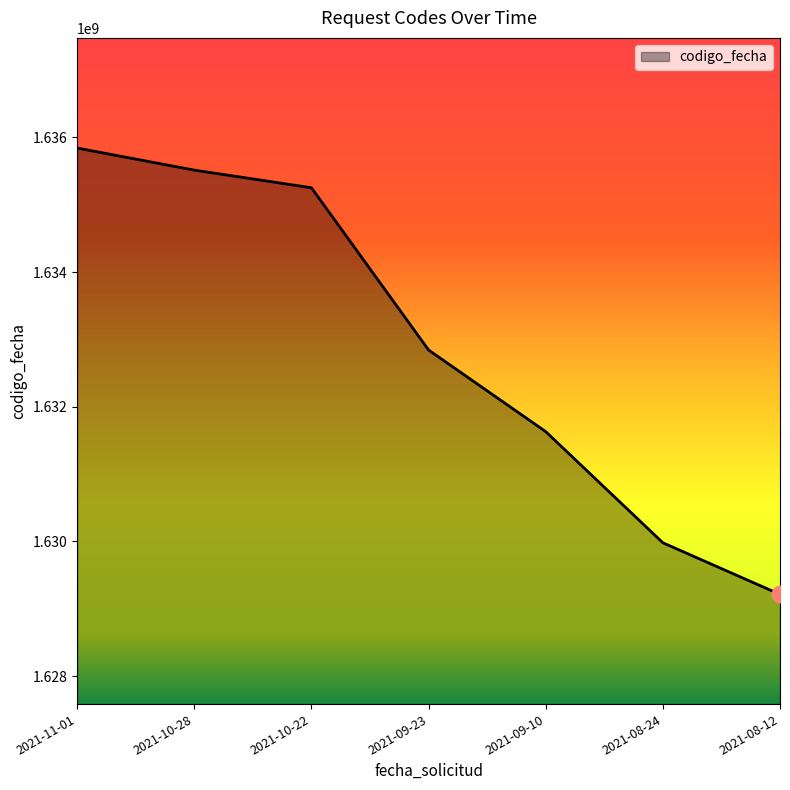

True or false: there are more than 0 points higher than both neighbors.

False